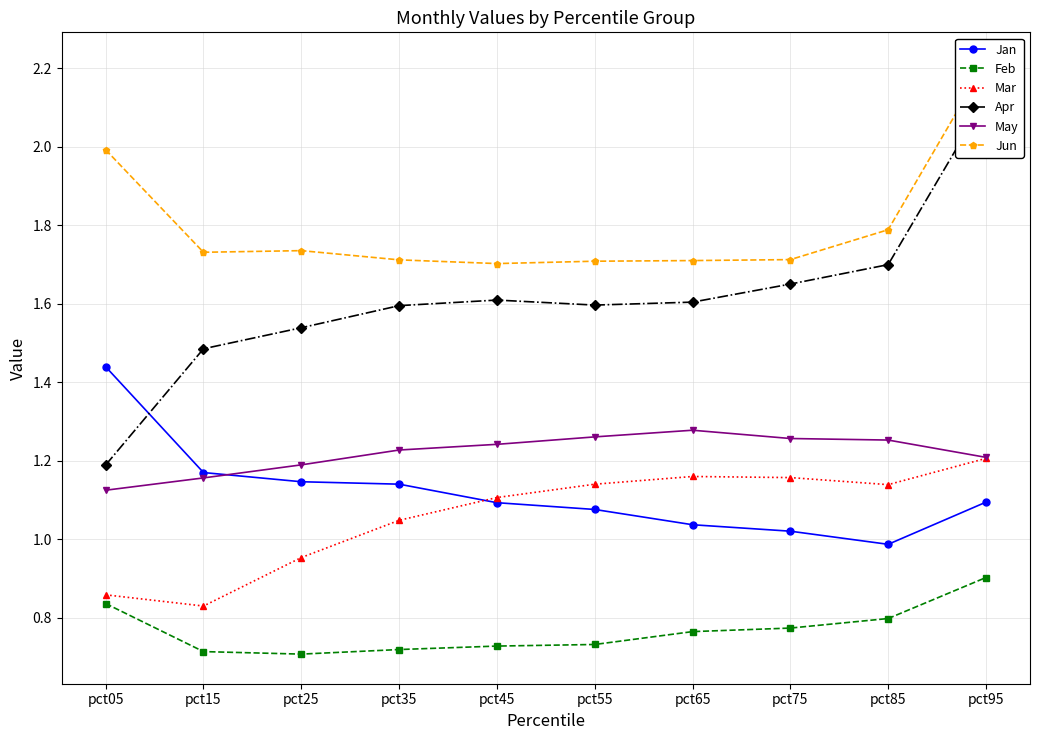

What is the total value across all series at pct55?

7.5